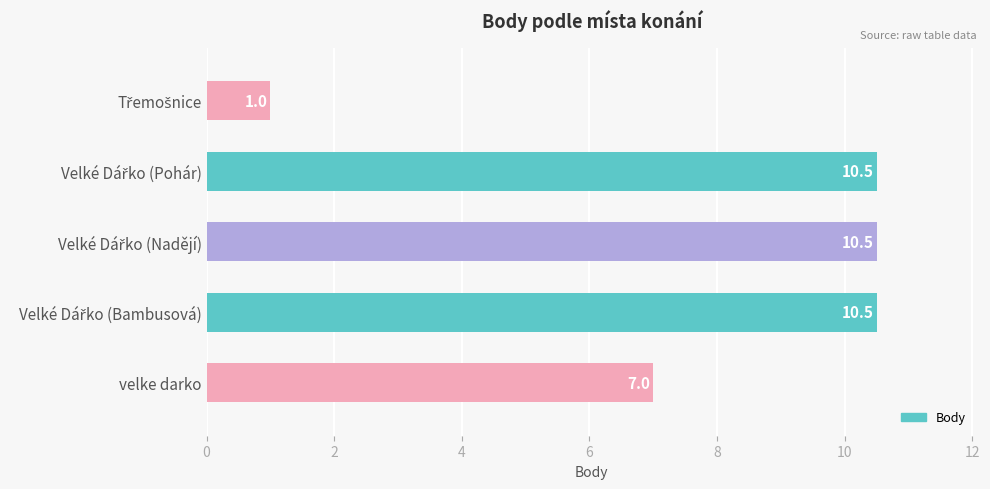

Read the value at velke darko.

7.0